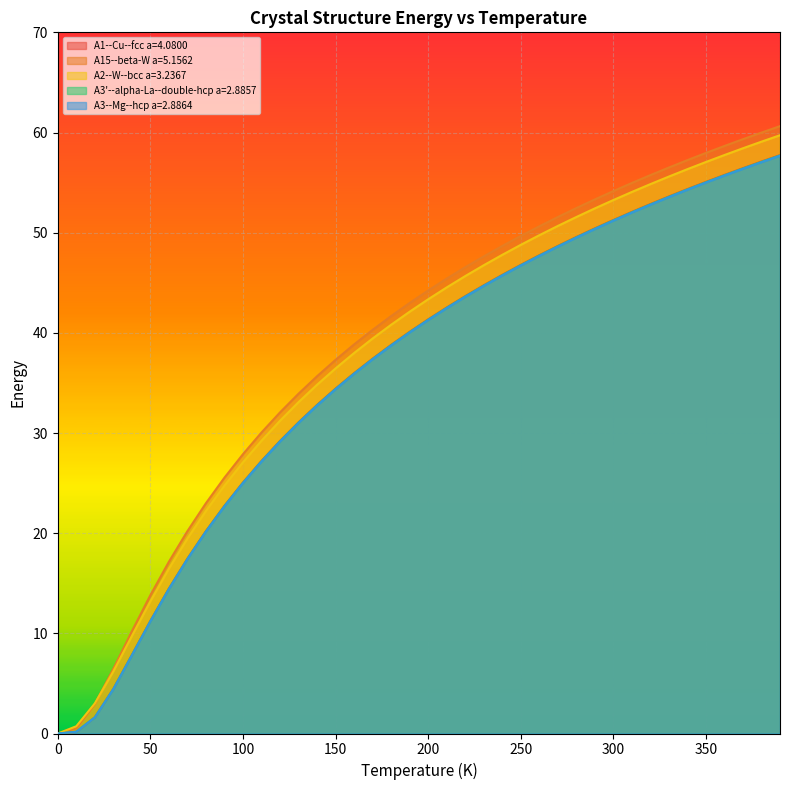

True or false: A3'--alpha-La--double-hcp a=2.8857 and A2--W--bcc a=3.2367 cross at least once.

False